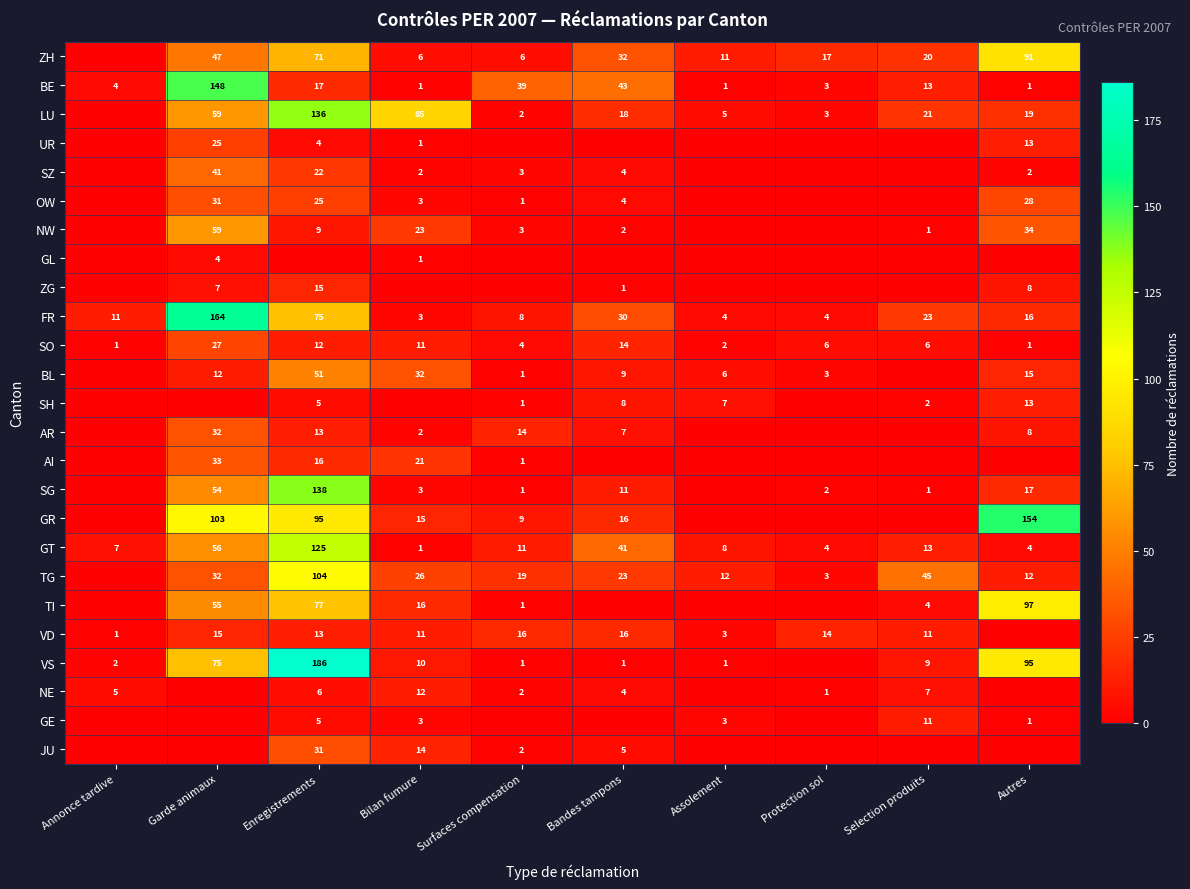

Which category has the lowest value in the GT series?

Bilan fumure